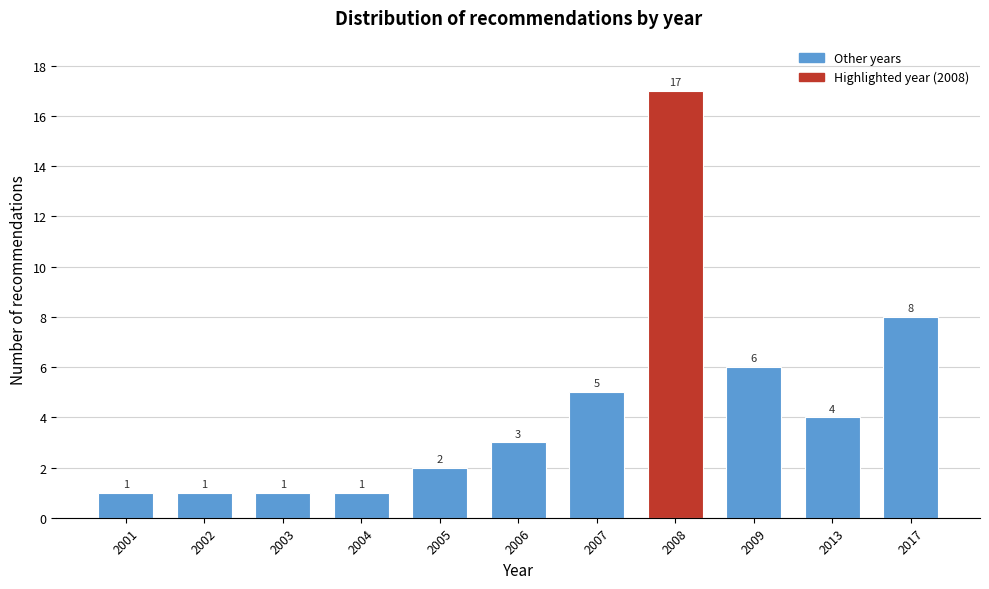

Reading left to right, transcribe all the data shown in this chart.

1	1	1	1	2	3	5	17	6	4	8